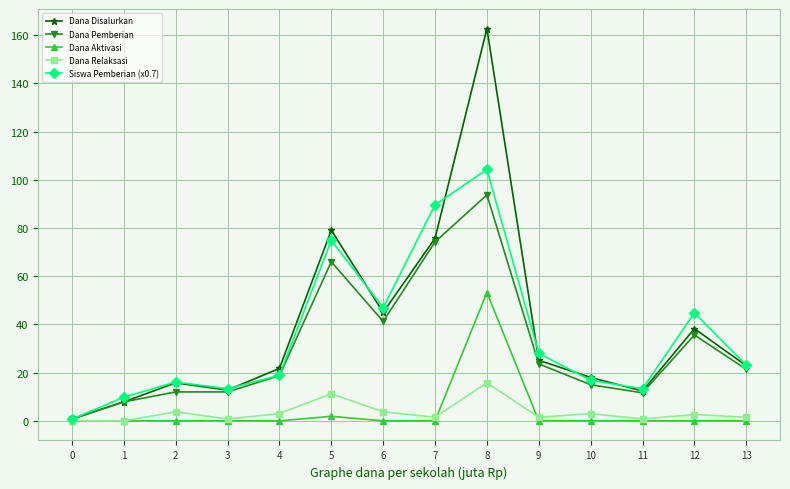

How many lines are shown in the chart?

5